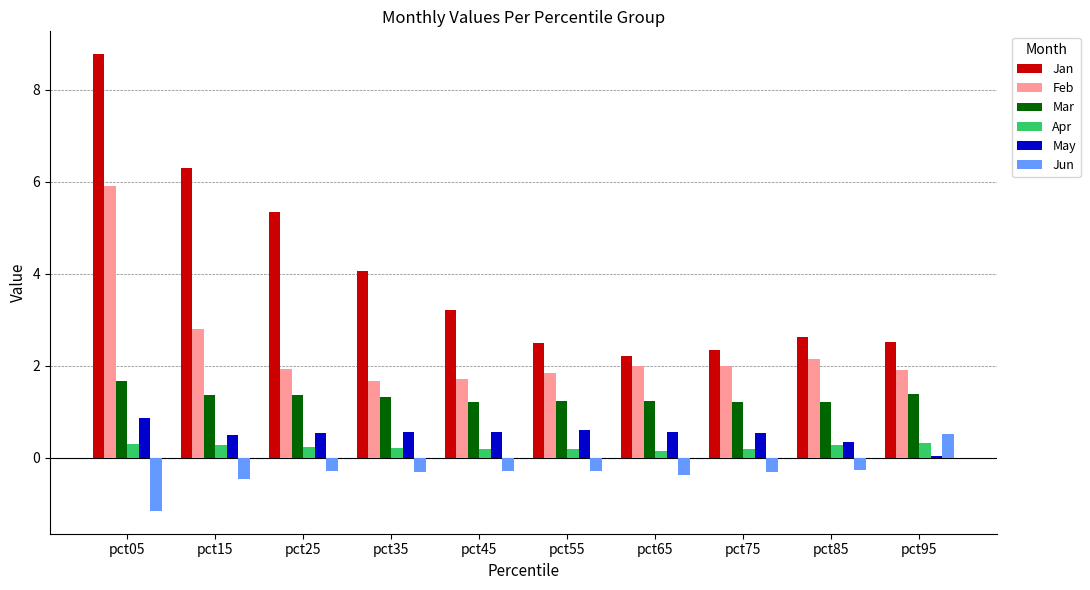

What is the difference between the maximum and minimum values in the Apr series?

0.2